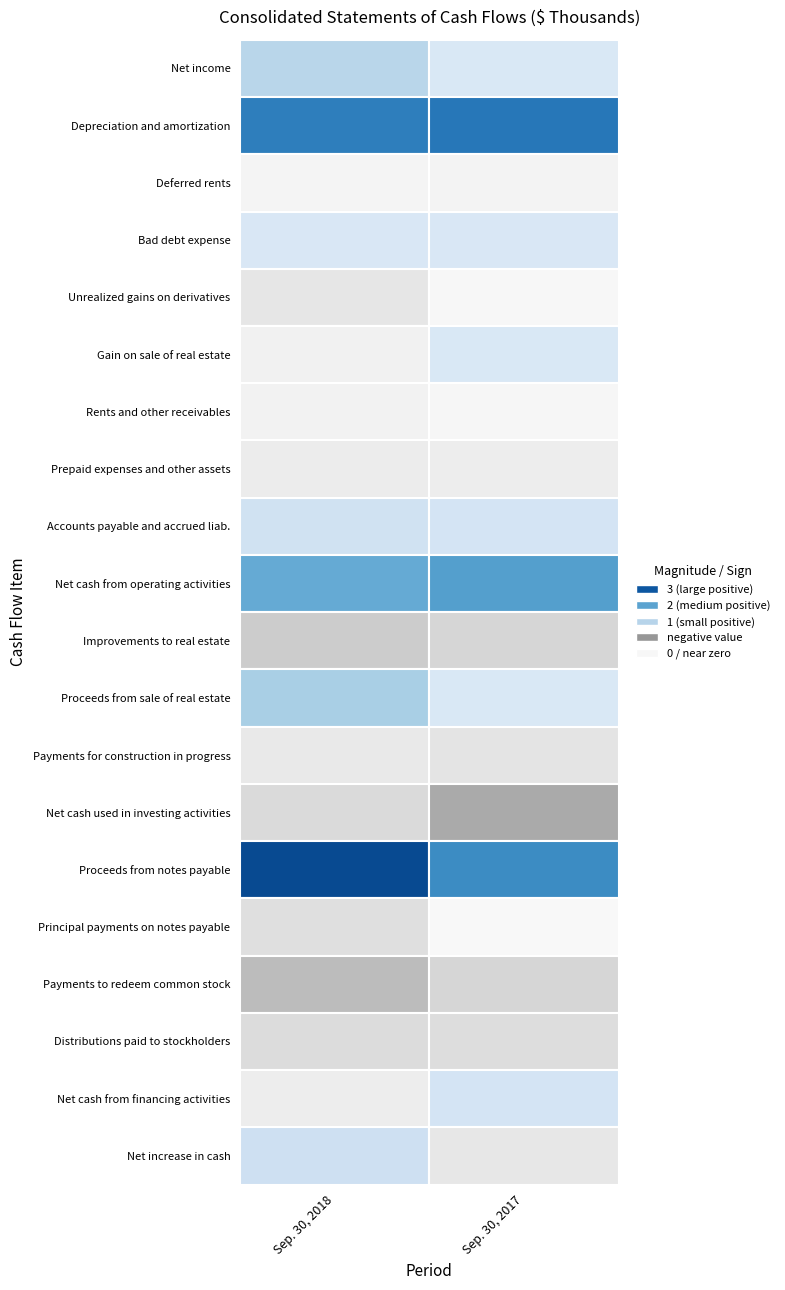

What is the difference between the highest and lowest values at 0?

256604